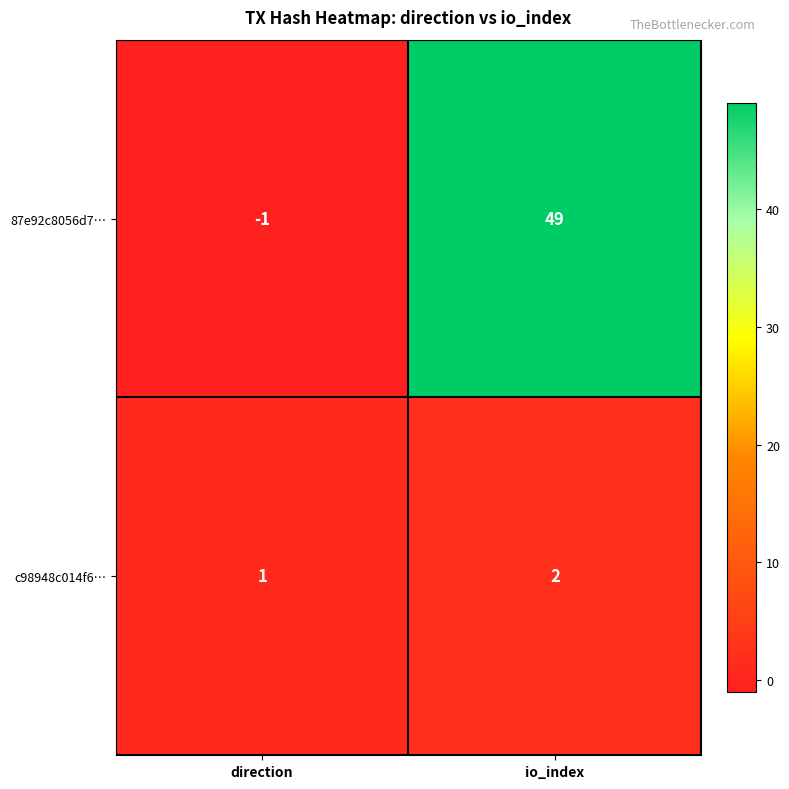

Between direction and io_index, which series saw the biggest shift?

87e92c8056d7…